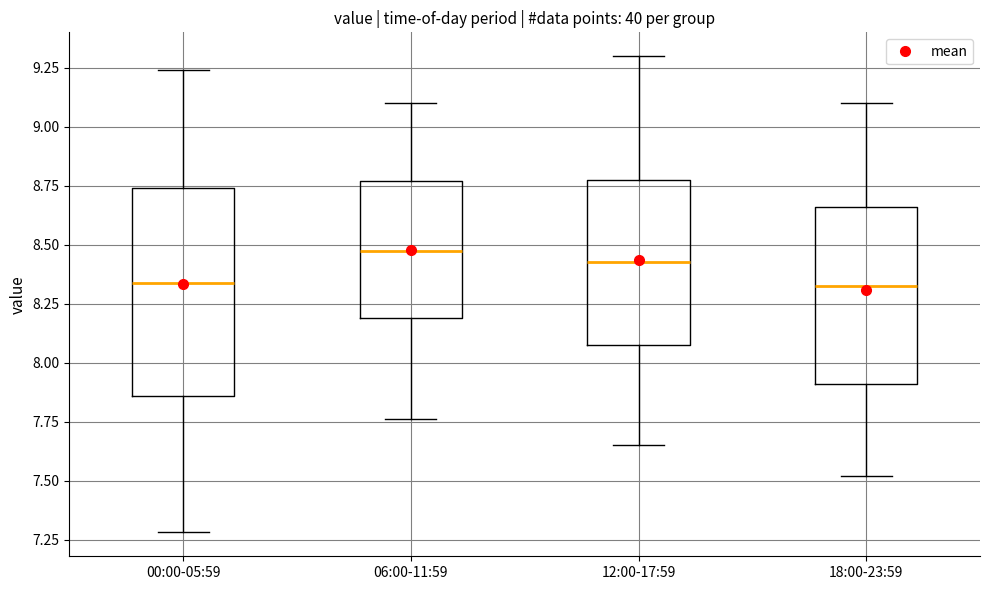

Reading left to right, transcribe this box plot: for each box, give where its median line is, the range the box spans, and where its two whiskers end, as read against the y-axis. The values are not printed on the chart, so give them approximately, as read against the axis.

00:00-05:59: median 8.35, box 7.85 to 8.75, whiskers 7.30 to 9.25
06:00-11:59: median 8.50, box 8.20 to 8.75, whiskers 7.75 to 9.10
12:00-17:59: median 8.45, box 8.10 to 8.80, whiskers 7.65 to 9.30
18:00-23:59: median 8.35, box 7.90 to 8.65, whiskers 7.50 to 9.10